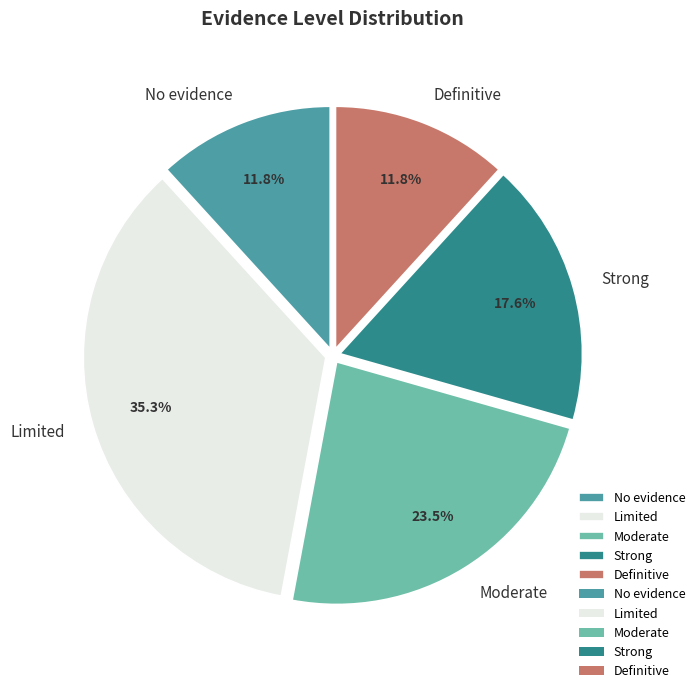

Which slice is the largest?

Limited